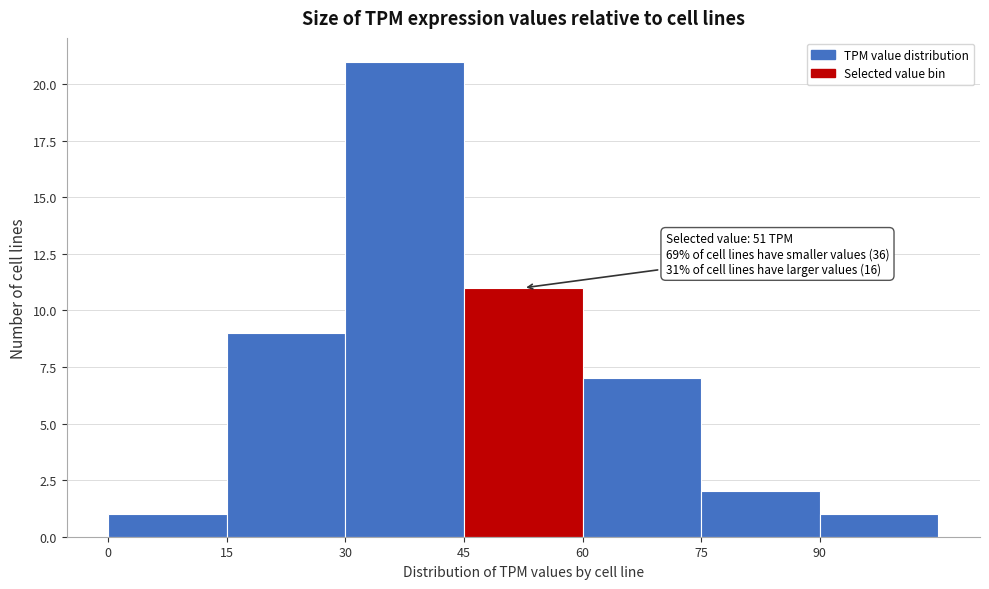

Over which range of the x-axis is the bar tallest?

30 to 45